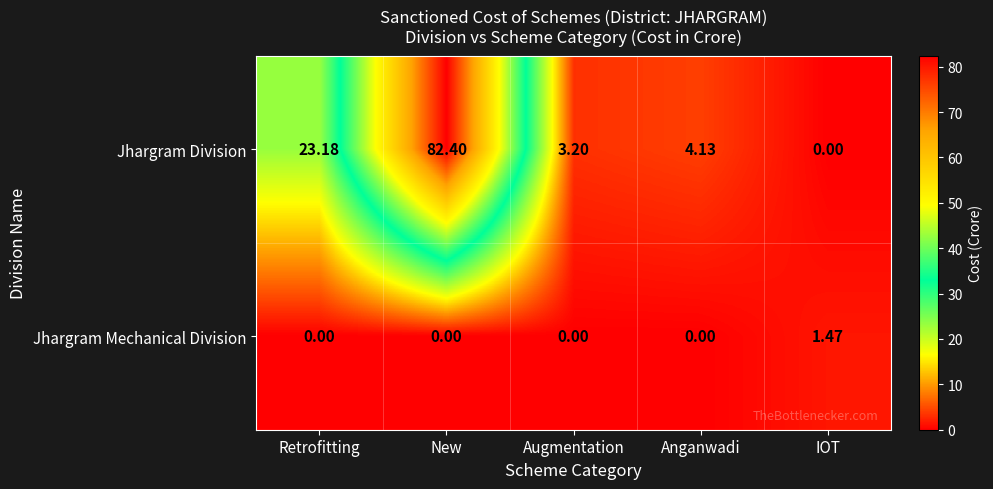

Between New and Anganwadi, which series saw the biggest shift?

Jhargram Division